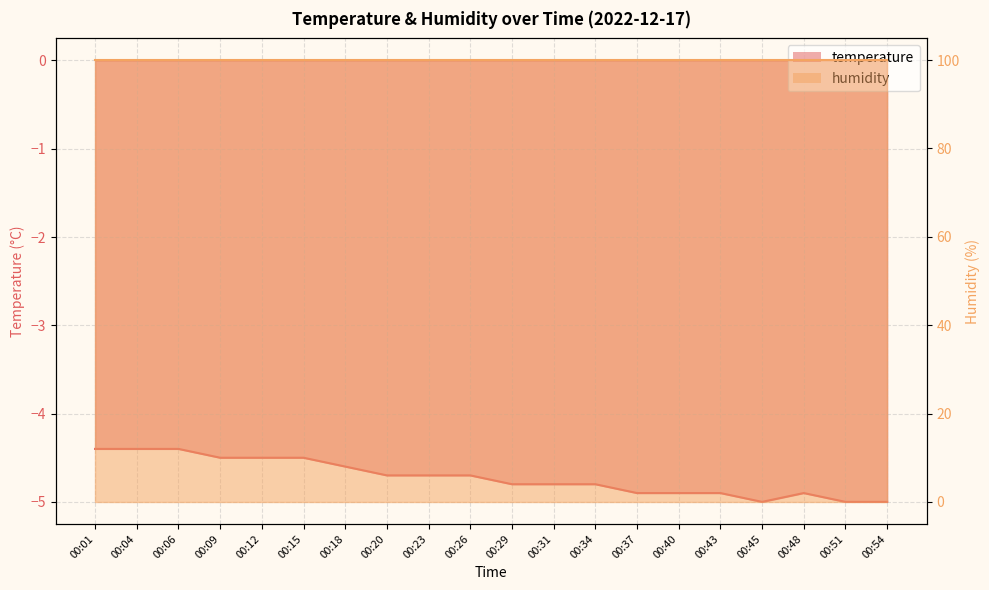

Count the number of categories in the chart.

20